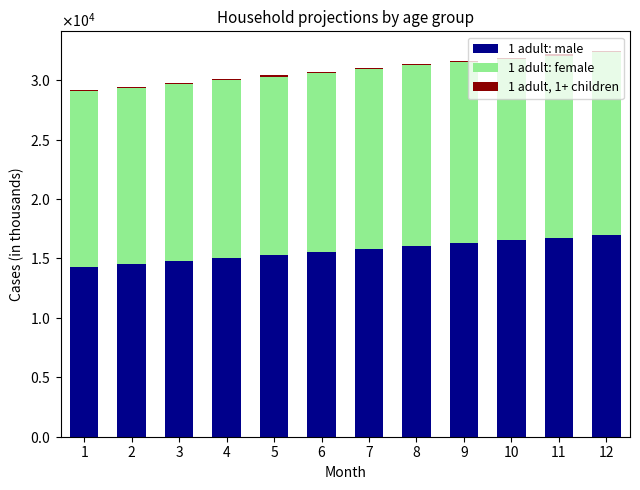

Rank the series at 7 from highest to lowest value.

1 adult: male, 1 adult: female, 1 adult, 1+ children